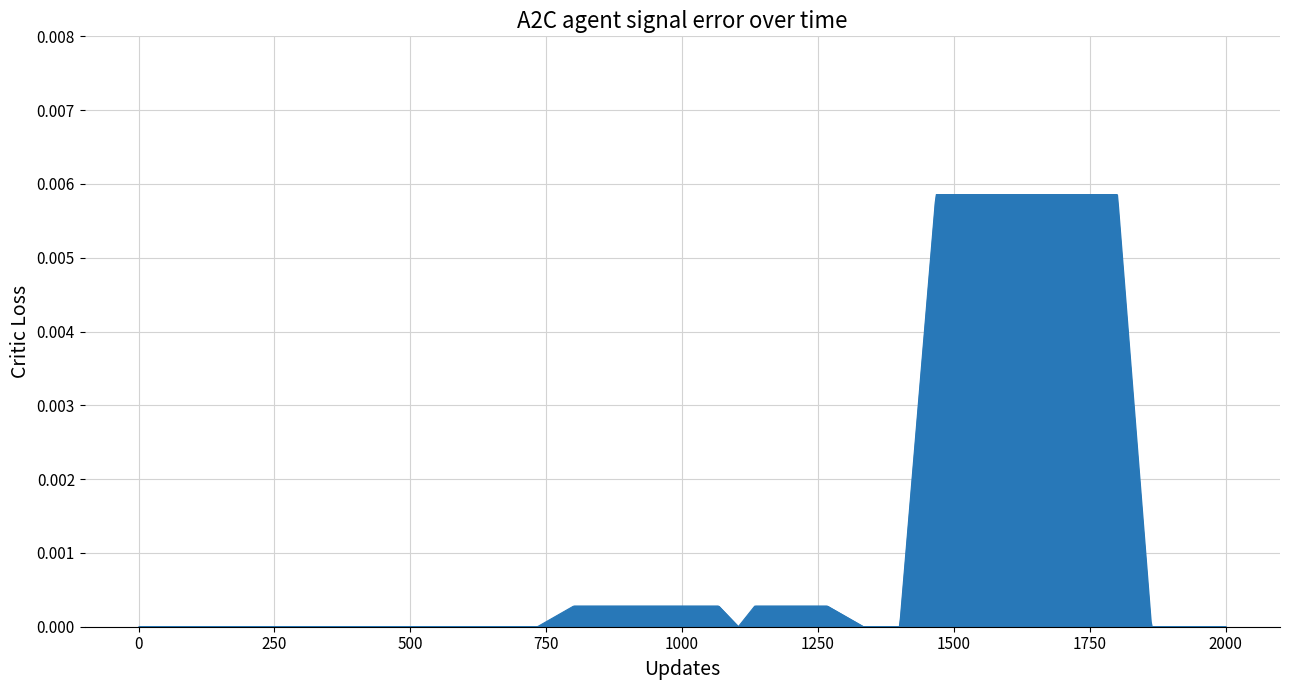

How many lines are shown in the chart?

1